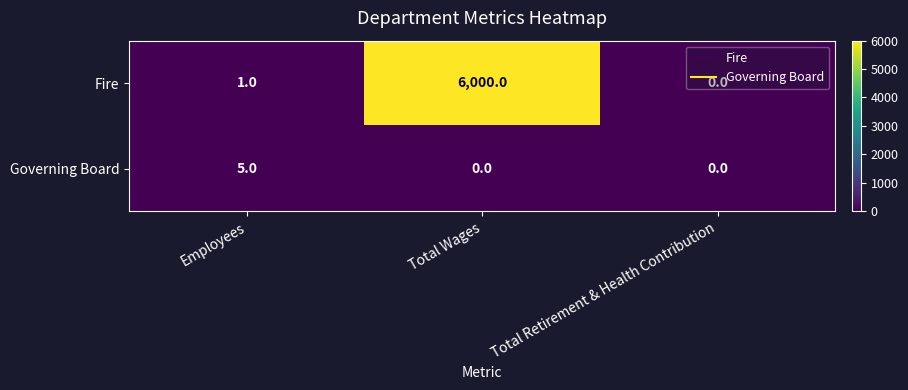

Where is Fire nearest to the value 3000?

Employees